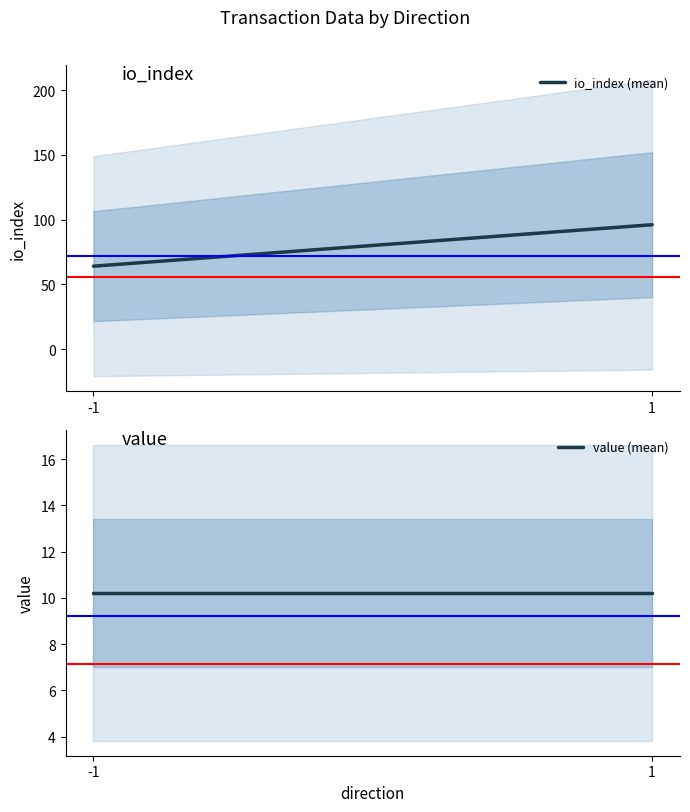

Which category has the lowest value in the value (mean) series?

-1